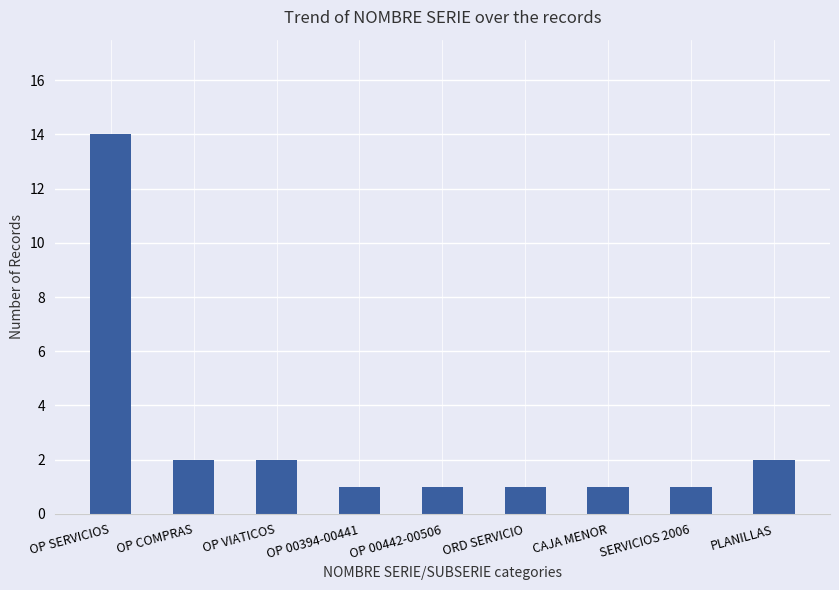

Are the bars grouped side by side (vs. stacked)?

No